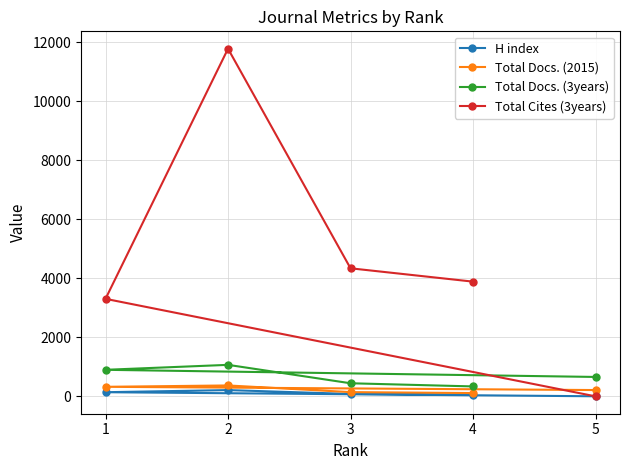

What is the value of the Total Cites (3years) point at the 3rd from the left?

4339